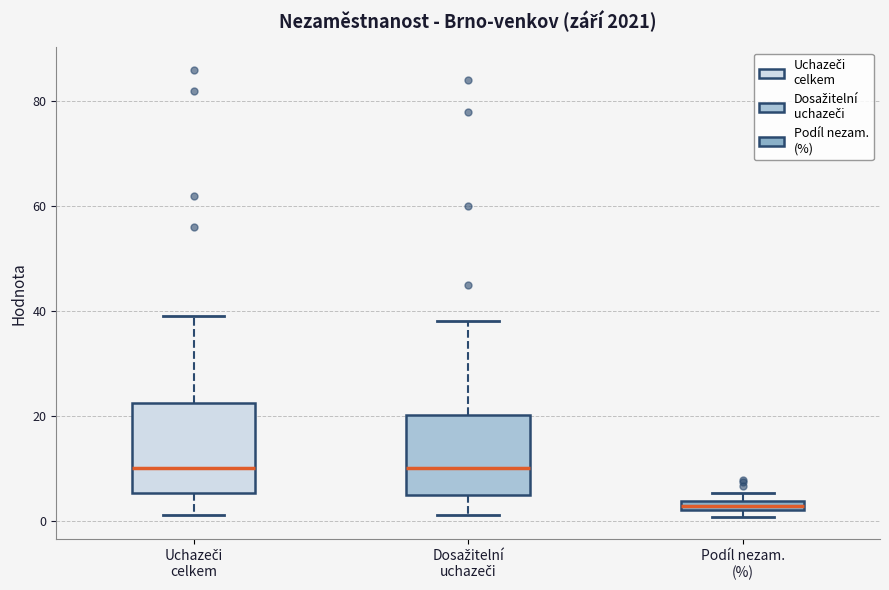

Where is the upper edge of the box for Podíl nezam. (%) on the y-axis? The values are not printed on the chart, so give them approximately, as read against the axis.

4